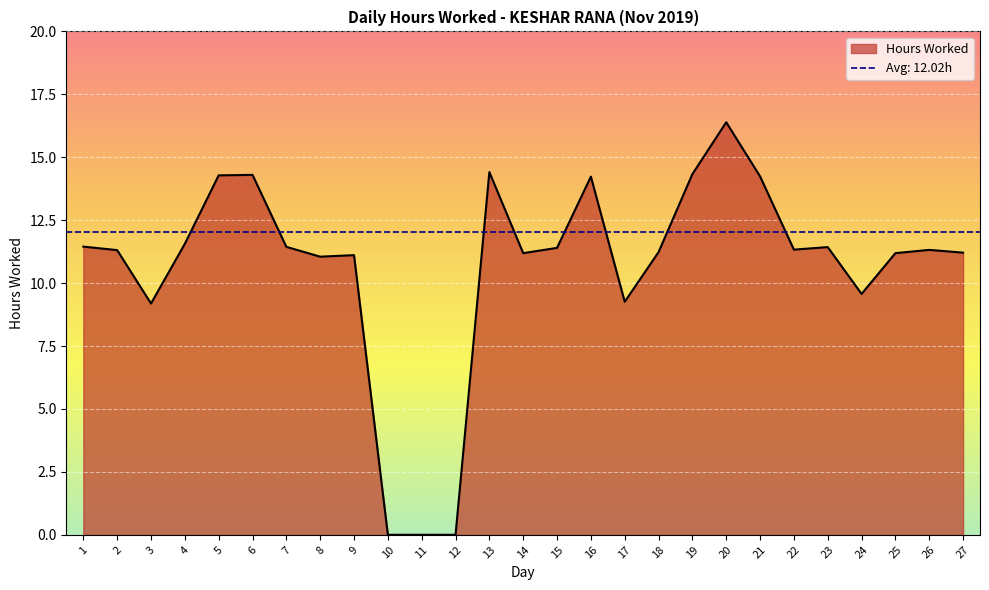

Between 10 and 1, which is larger?

1